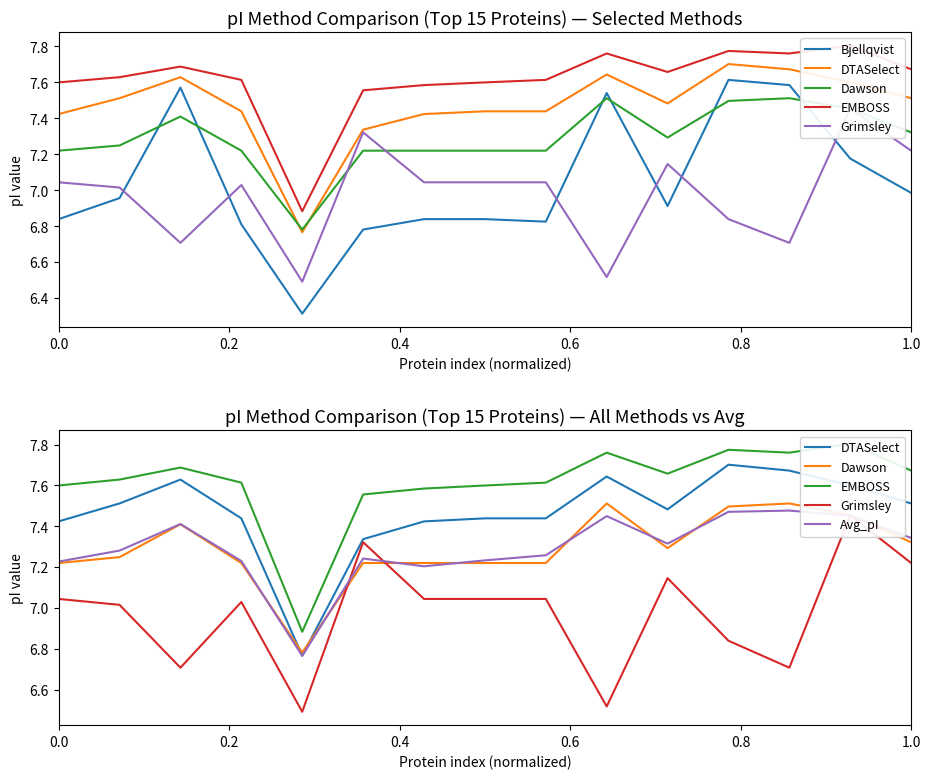

What position from the left is 0.0?

1